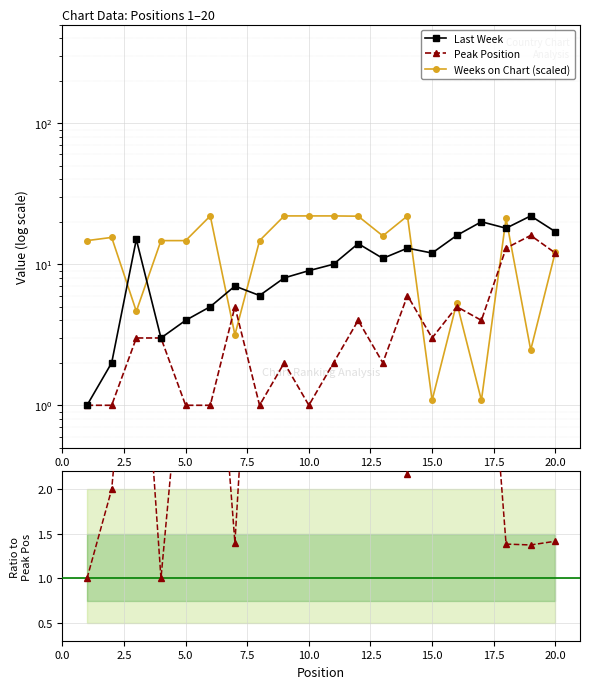

What is the average value of the Peak Position series?

4.3